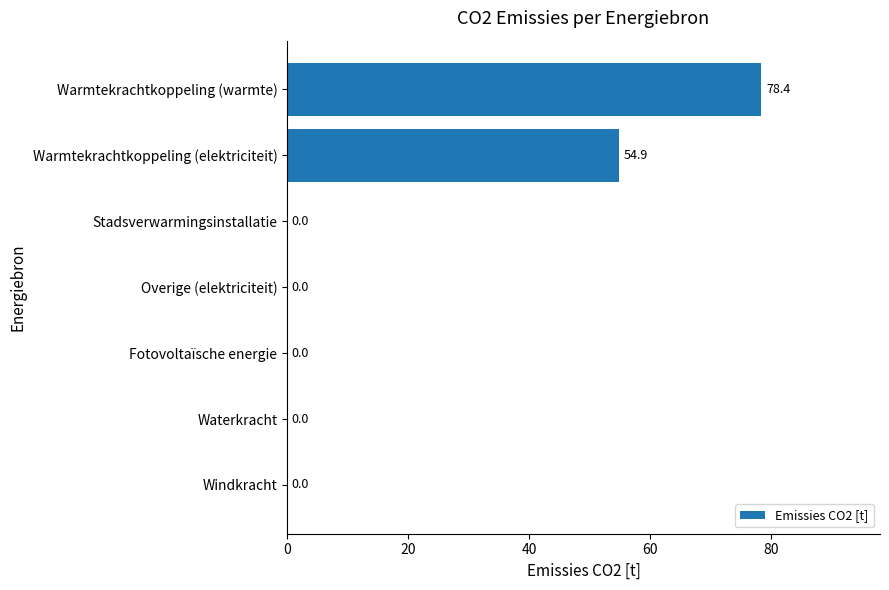

True or false: the data shows -26.8 at Waterkracht.

False